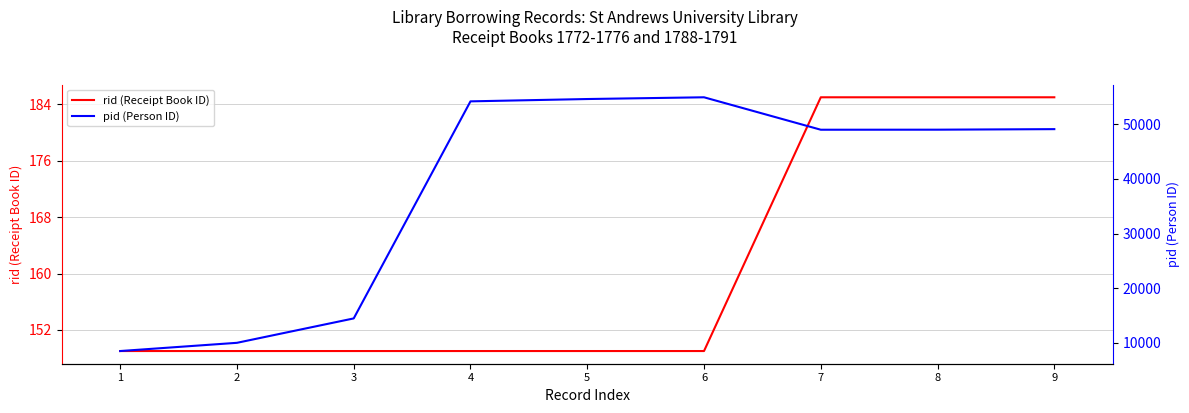

What is the sum of all pid (Person ID) values?

343957